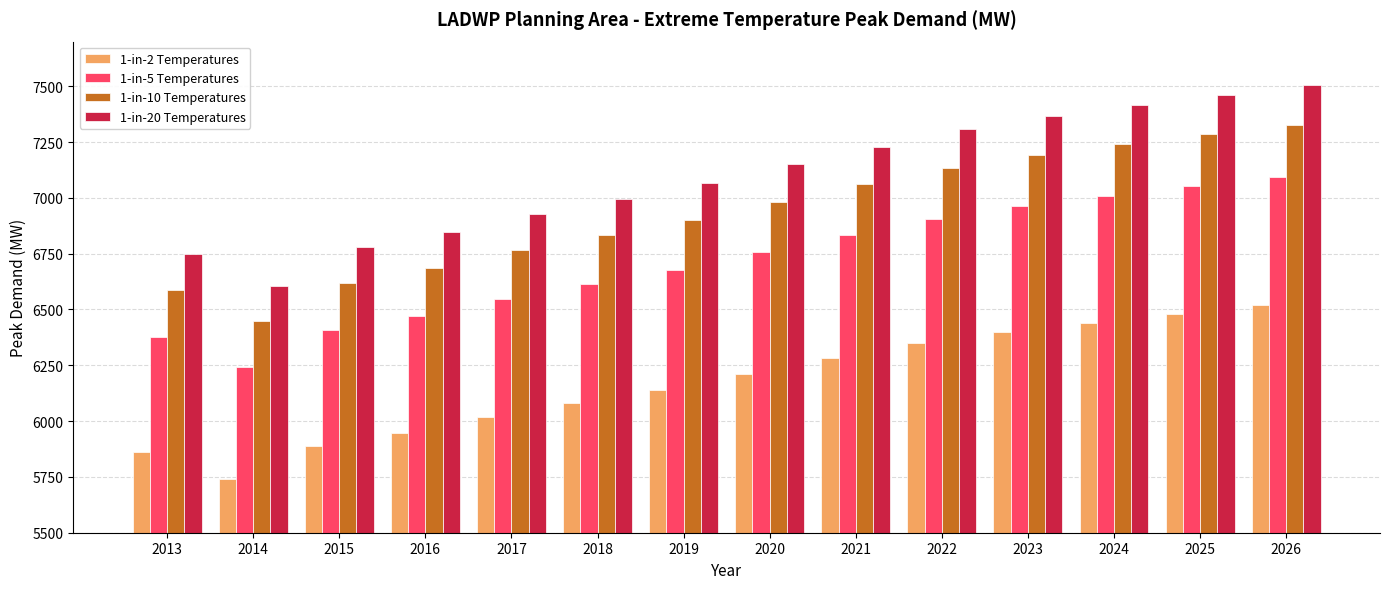

Count the number of categories in the chart.

14